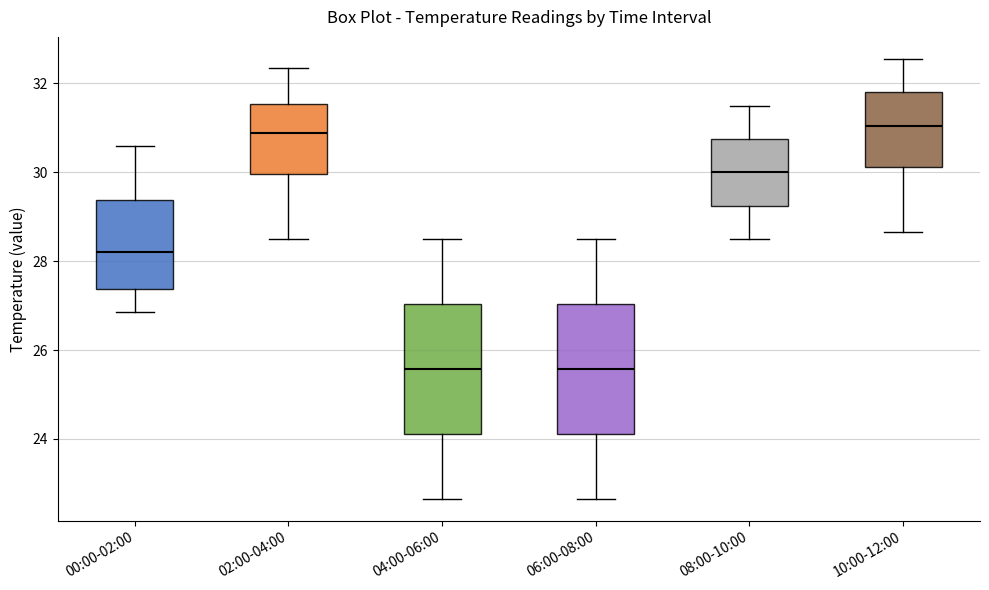

Reading left to right, read every box against the y-axis: the position of its median line, the range the box covers, and the ends of its whiskers. The values are not printed on the chart, so give them approximately, as read against the axis.

00:00-02:00: median 28.2, box 27.4 to 29.4, whiskers 26.8 to 30.6
02:00-04:00: median 30.8, box 30.0 to 31.6, whiskers 28.6 to 32.4
04:00-06:00: median 25.6, box 24.2 to 27.0, whiskers 22.6 to 28.6
06:00-08:00: median 25.6, box 24.2 to 27.0, whiskers 22.6 to 28.6
08:00-10:00: median 30.0, box 29.2 to 30.8, whiskers 28.6 to 31.6
10:00-12:00: median 31.0, box 30.2 to 31.8, whiskers 28.6 to 32.6